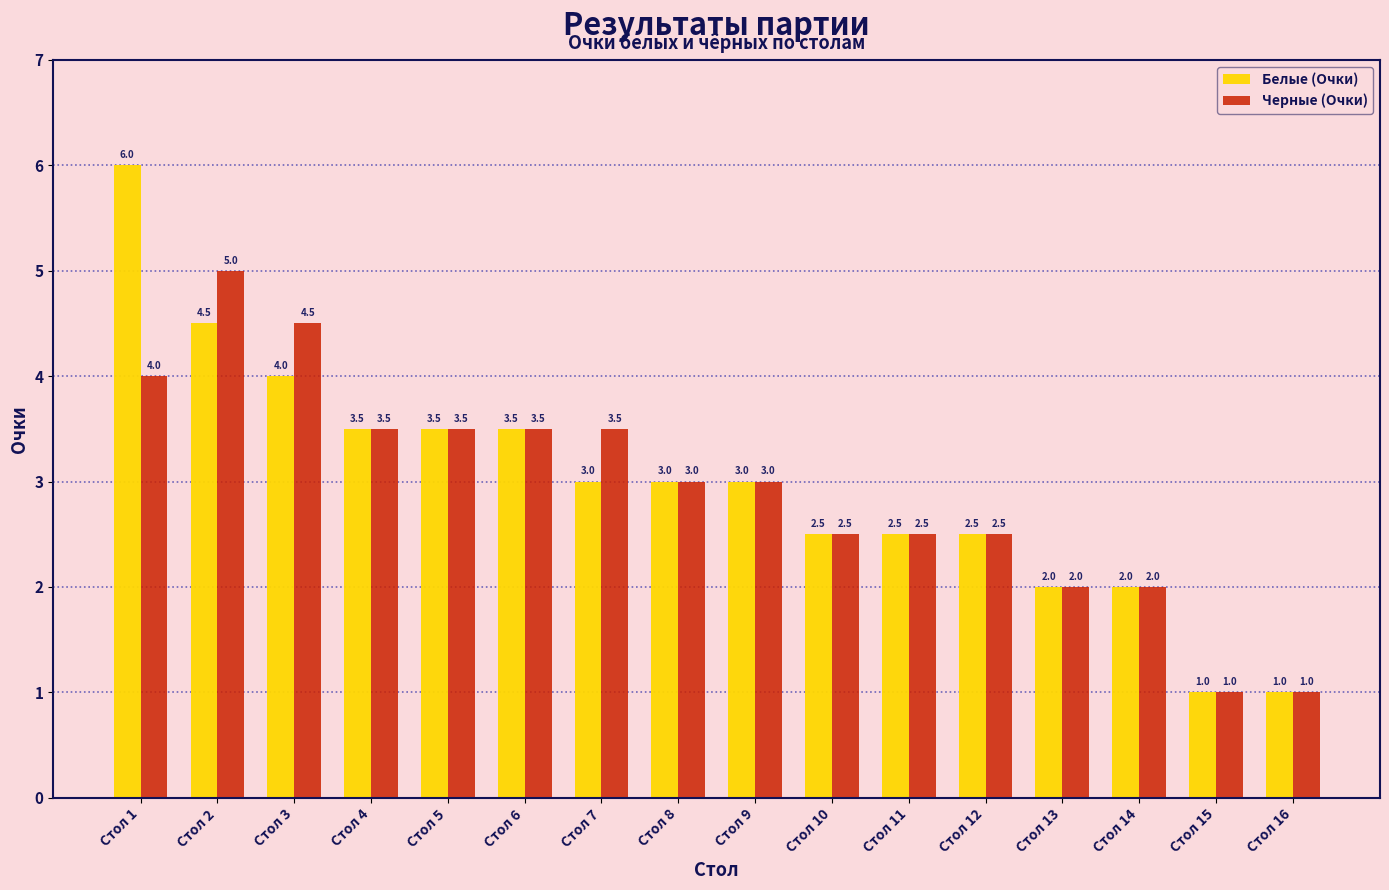

What is the value of the Черные (Очки) bar at the 1st from the left?

4.0